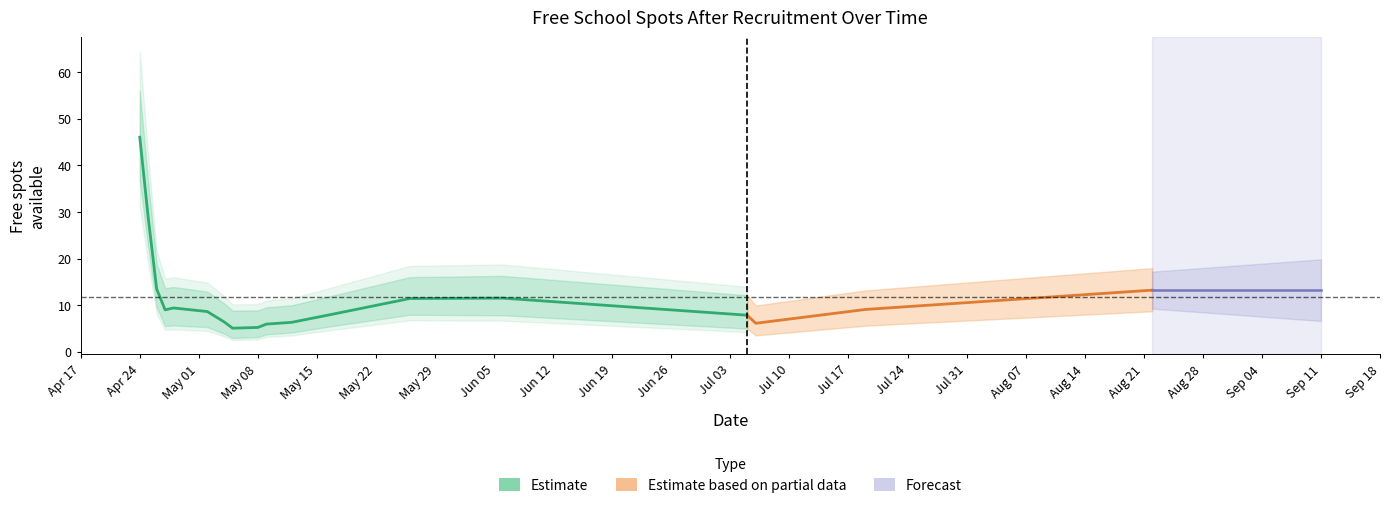

Is the value of lower_bound at 2023-04-25 greater than the value of upper_bound at 2023-05-04?

Yes